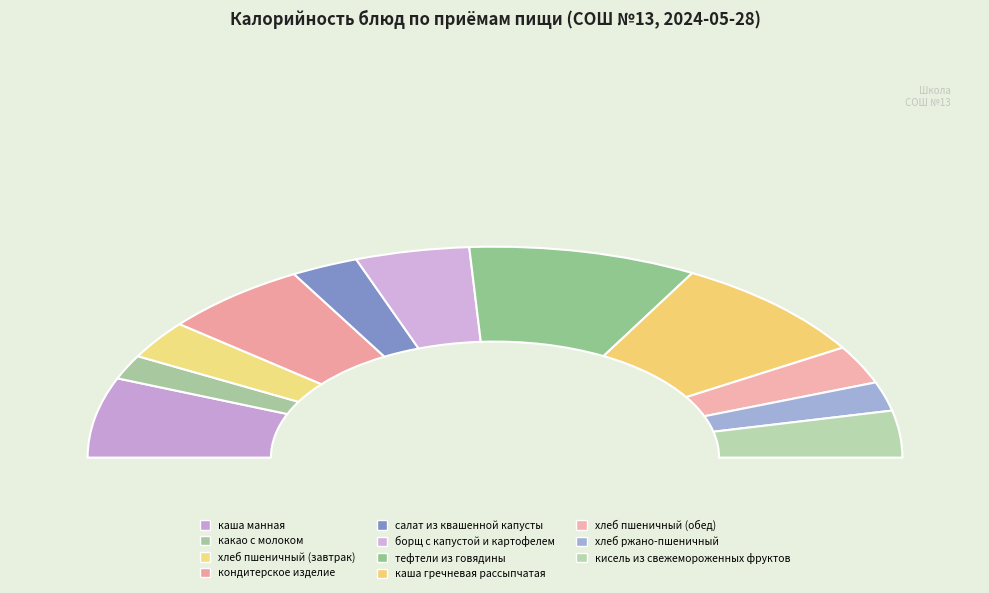

What percentage is the хлеб пшеничный (завтрак) slice, to the nearest percent?

6%